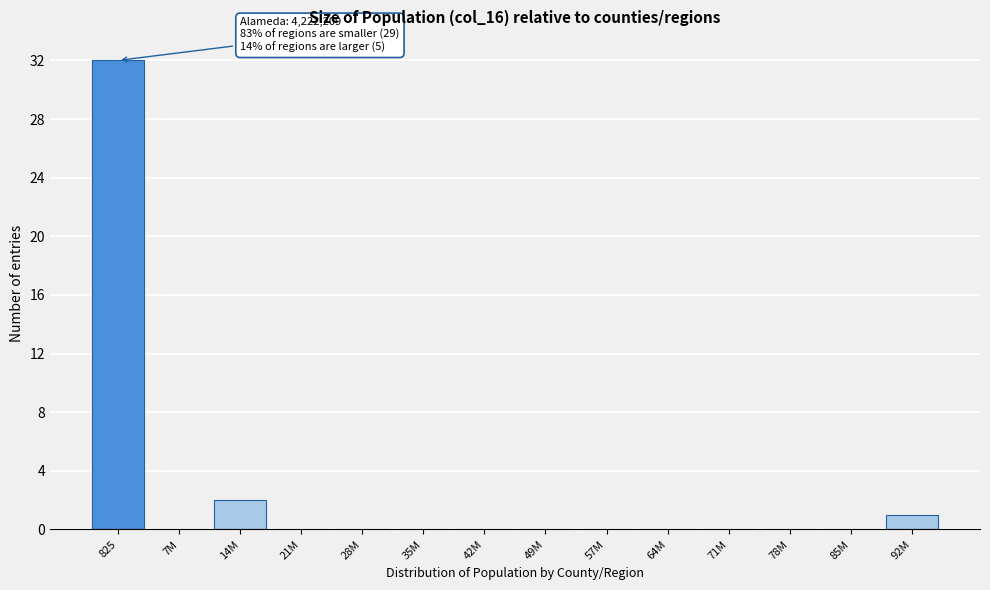

Reading right to left, what are all the values shown in this chart?

92M=1	85M=0	78M=0	71M=0	64M=0	57M=0	49M=0	42M=0	35M=0	28M=0	21M=0	14M=2	7M=0	825=32